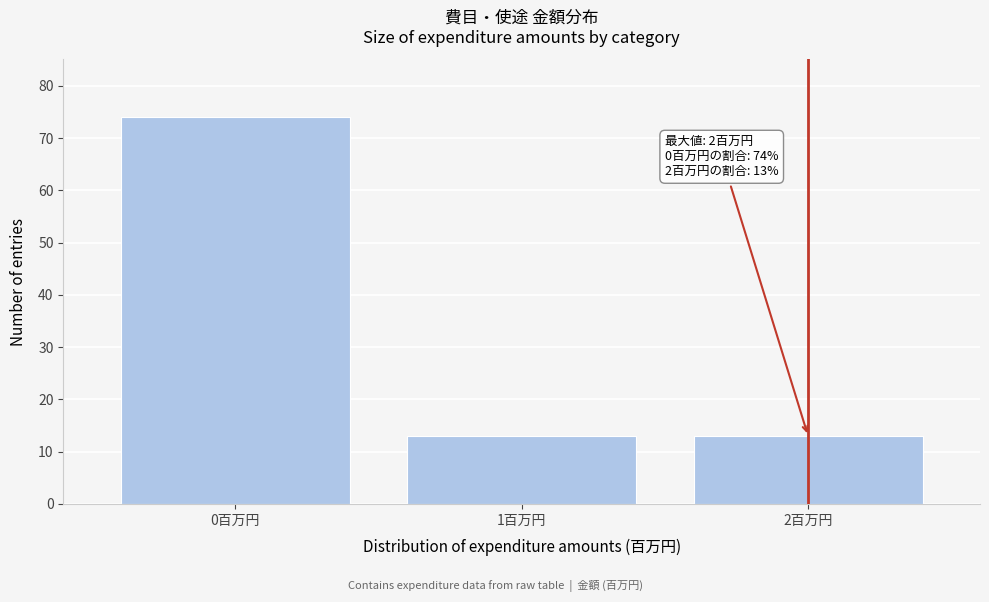

Over which range of the x-axis is the bar tallest?

-0.5 to 0.5